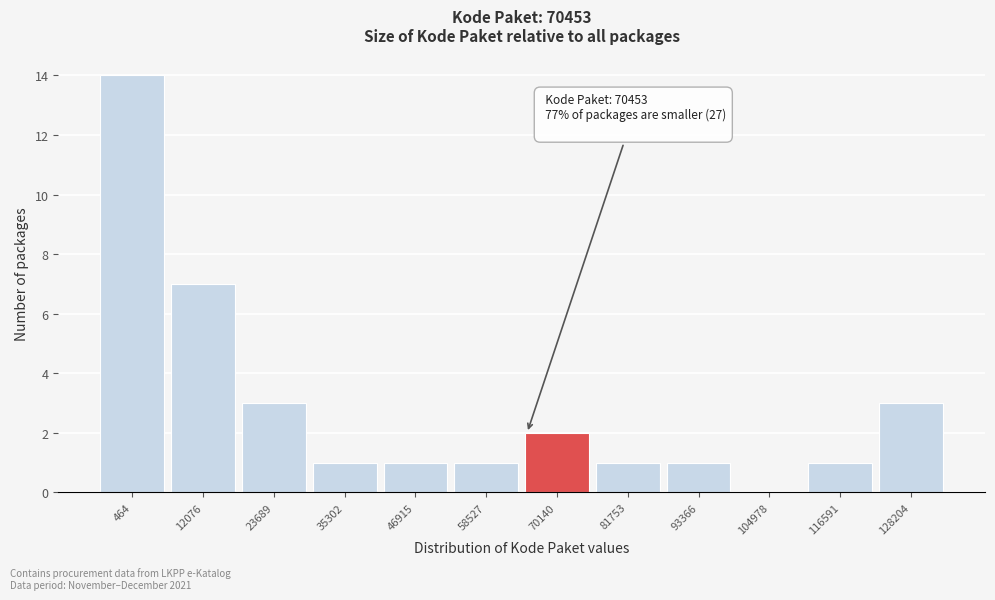

Reading left to right, what are all the values shown in this chart?

464=14	12076=7	23689=3	35302=1	46915=1	58527=1	70140=2	81753=1	93366=1	104978=0	116591=1	128204=3